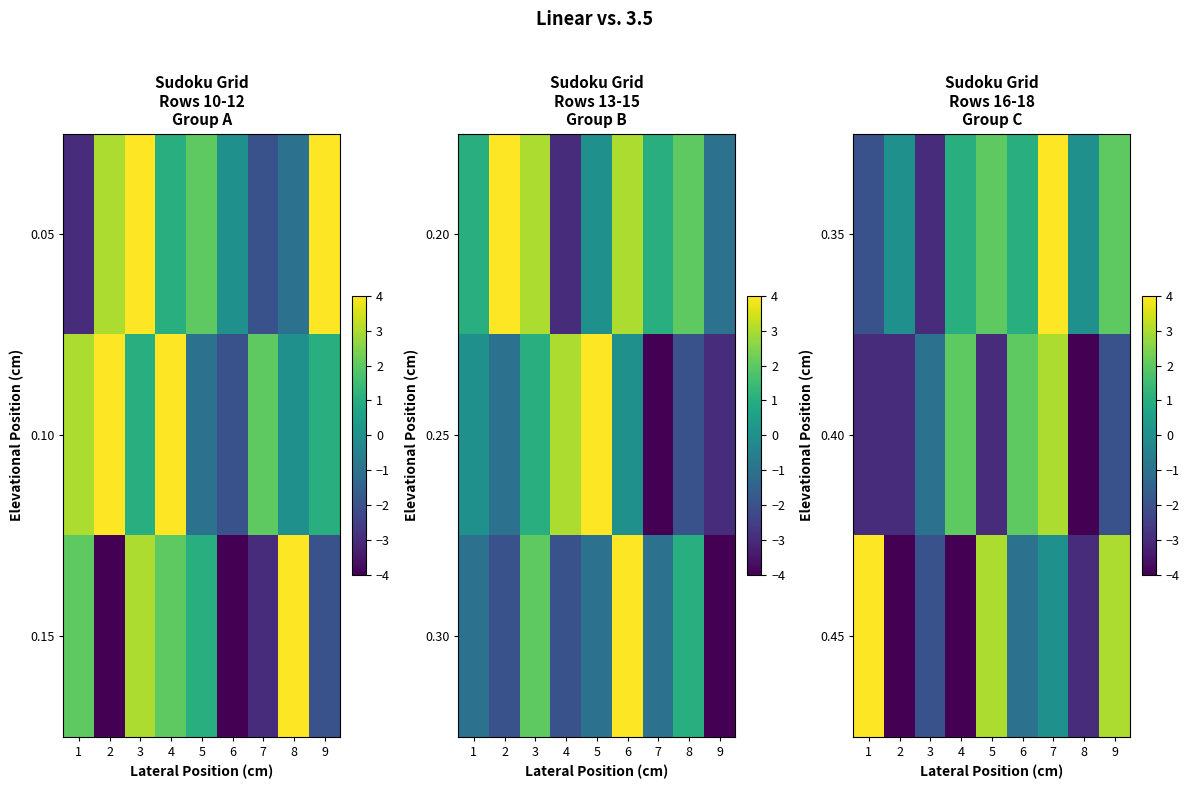

Rank the series at 8 from highest to lowest value.

0.35, 0.45, 0.40